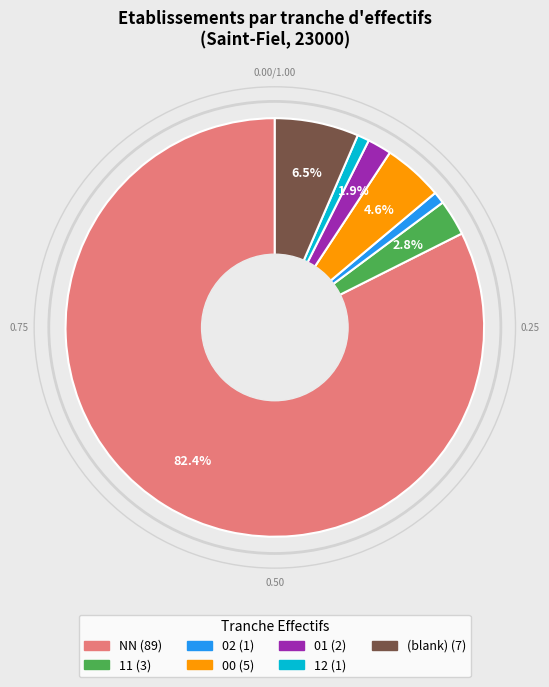

Does any single category account for the majority?

Yes